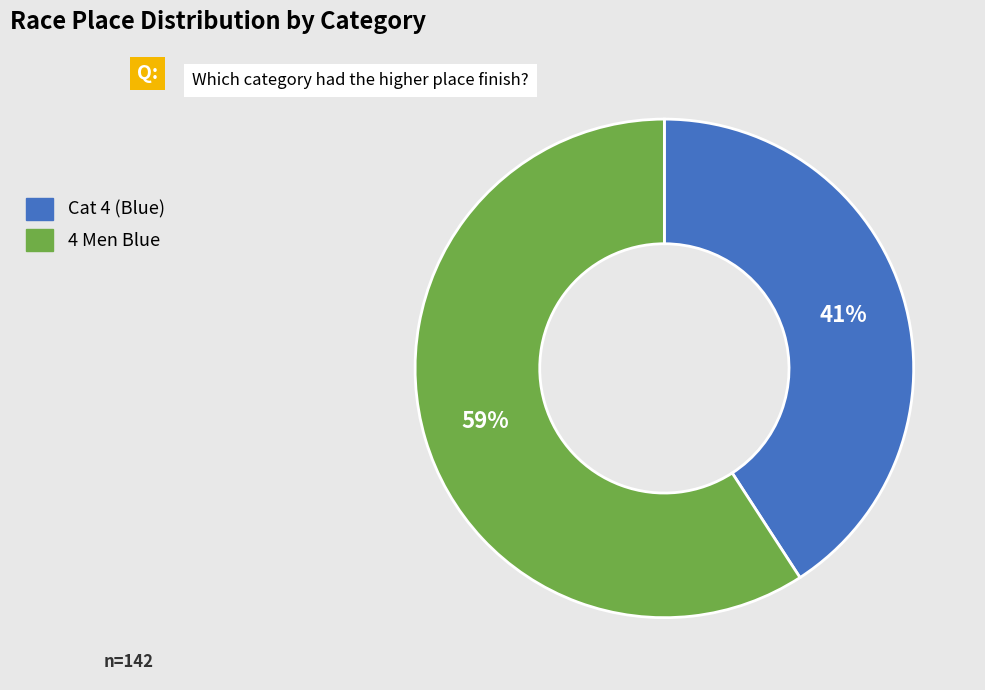

Which slice is the largest?

4 Men Blue